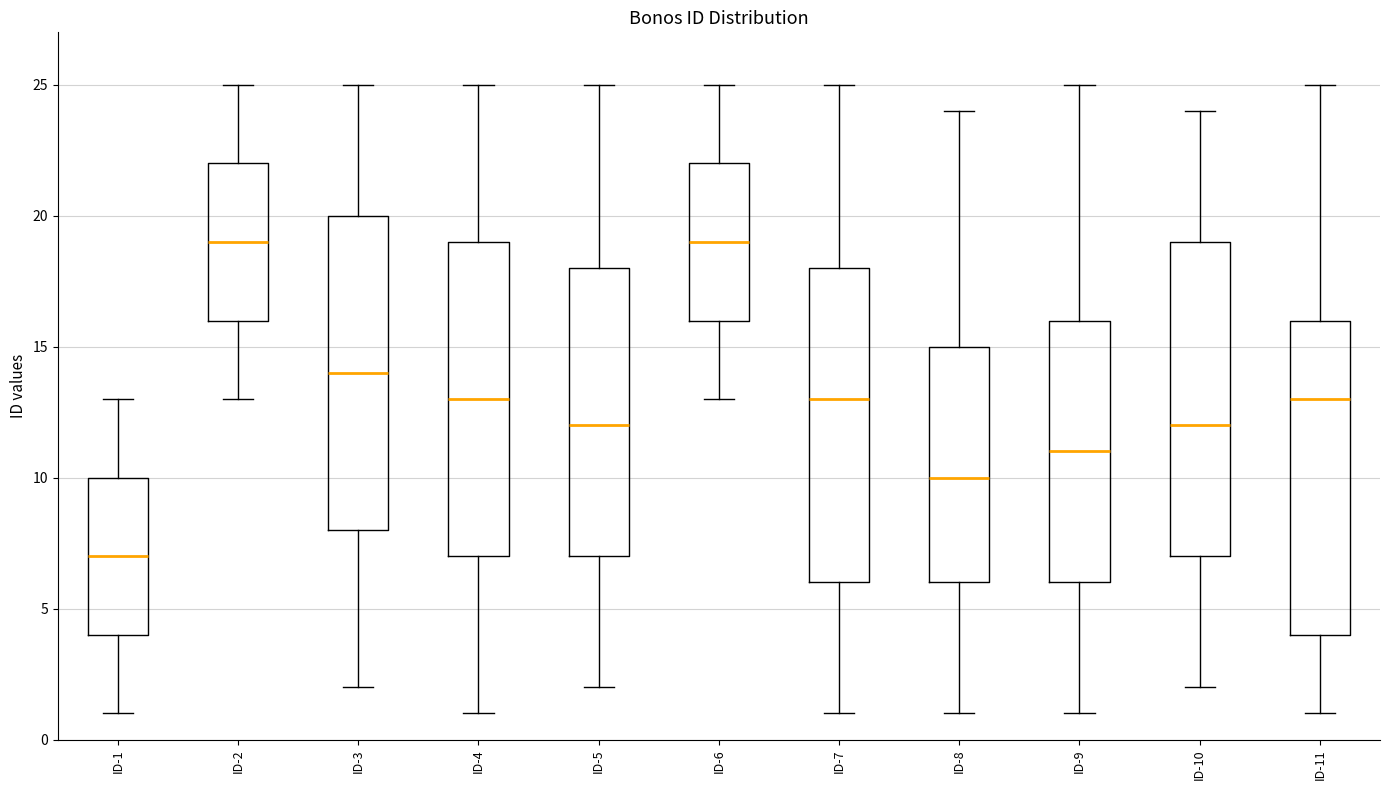

Reading left to right, read every box against the y-axis: the position of its median line, the range the box covers, and the ends of its whiskers. The values are not printed on the chart, so give them approximately, as read against the axis.

ID-1: median 7, box 4 to 10, whiskers 1 to 13
ID-2: median 19, box 16 to 22, whiskers 13 to 25
ID-3: median 14, box 8 to 20, whiskers 2 to 25
ID-4: median 13, box 7 to 19, whiskers 1 to 25
ID-5: median 12, box 7 to 18, whiskers 2 to 25
ID-6: median 19, box 16 to 22, whiskers 13 to 25
ID-7: median 13, box 6 to 18, whiskers 1 to 25
ID-8: median 10, box 6 to 15, whiskers 1 to 24
ID-9: median 11, box 6 to 16, whiskers 1 to 25
ID-10: median 12, box 7 to 19, whiskers 2 to 24
ID-11: median 13, box 4 to 16, whiskers 1 to 25